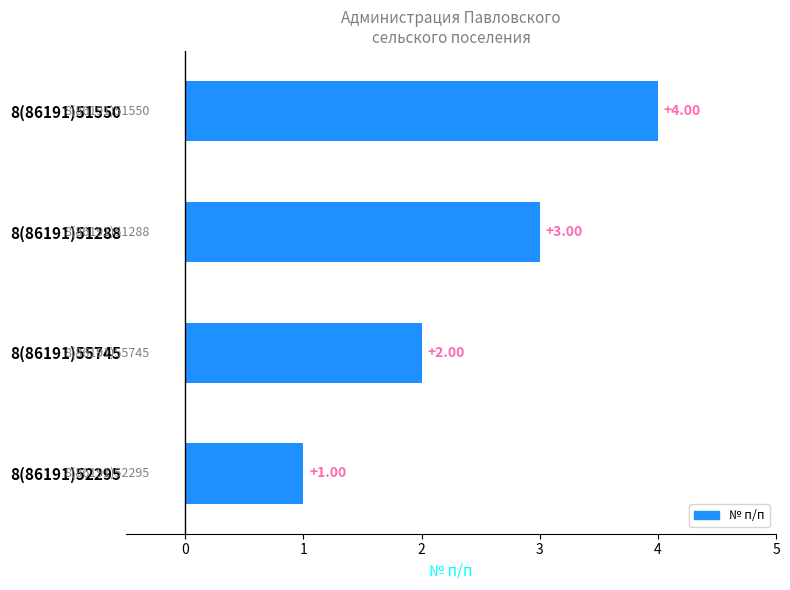

Are the bars horizontal?

Yes